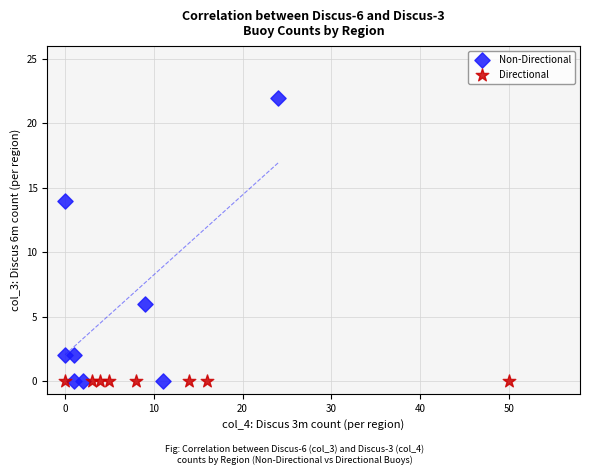

Which series reaches the maximum Y coordinate?

Non-Directional